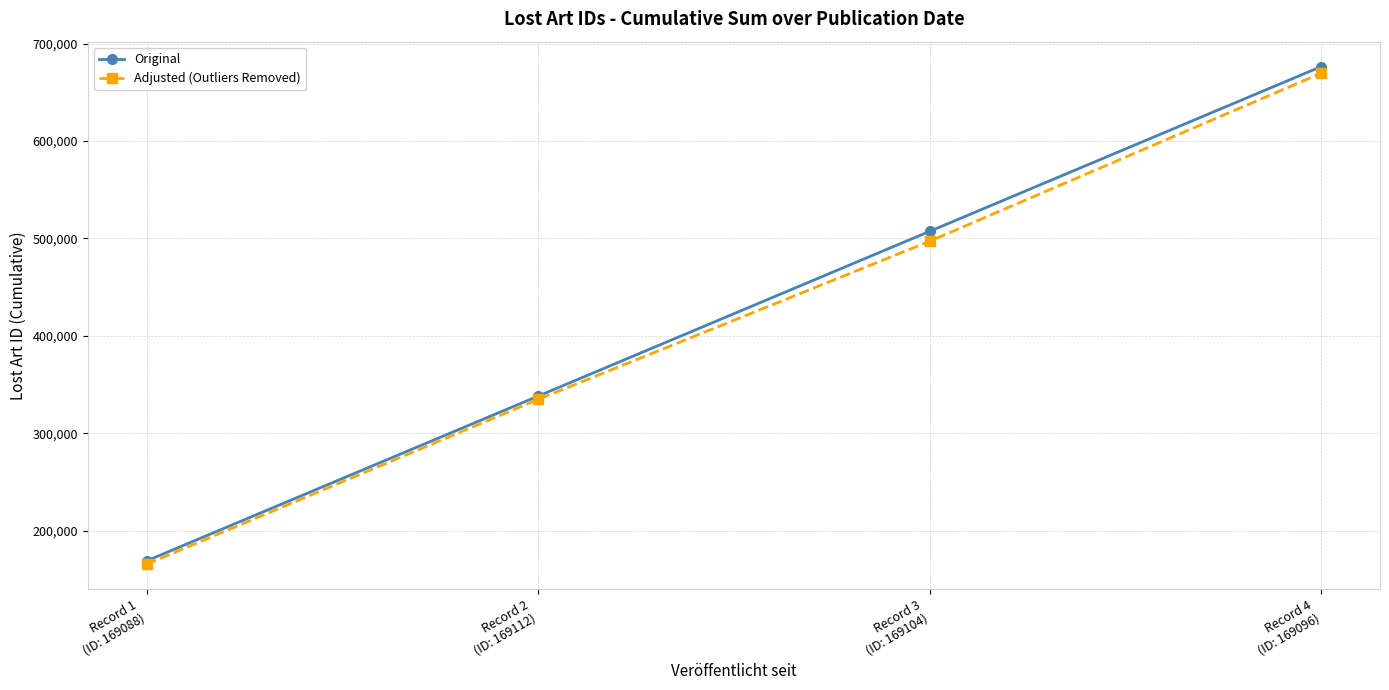

What is the maximum value for Original?

676400.0